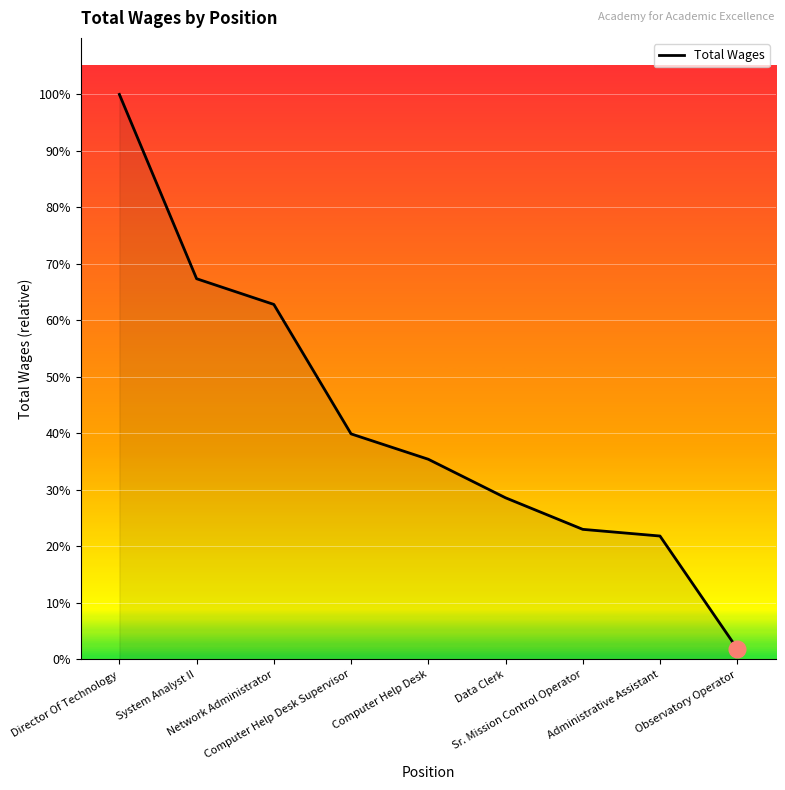

Does the chart display data point markers on the line(s)?

No